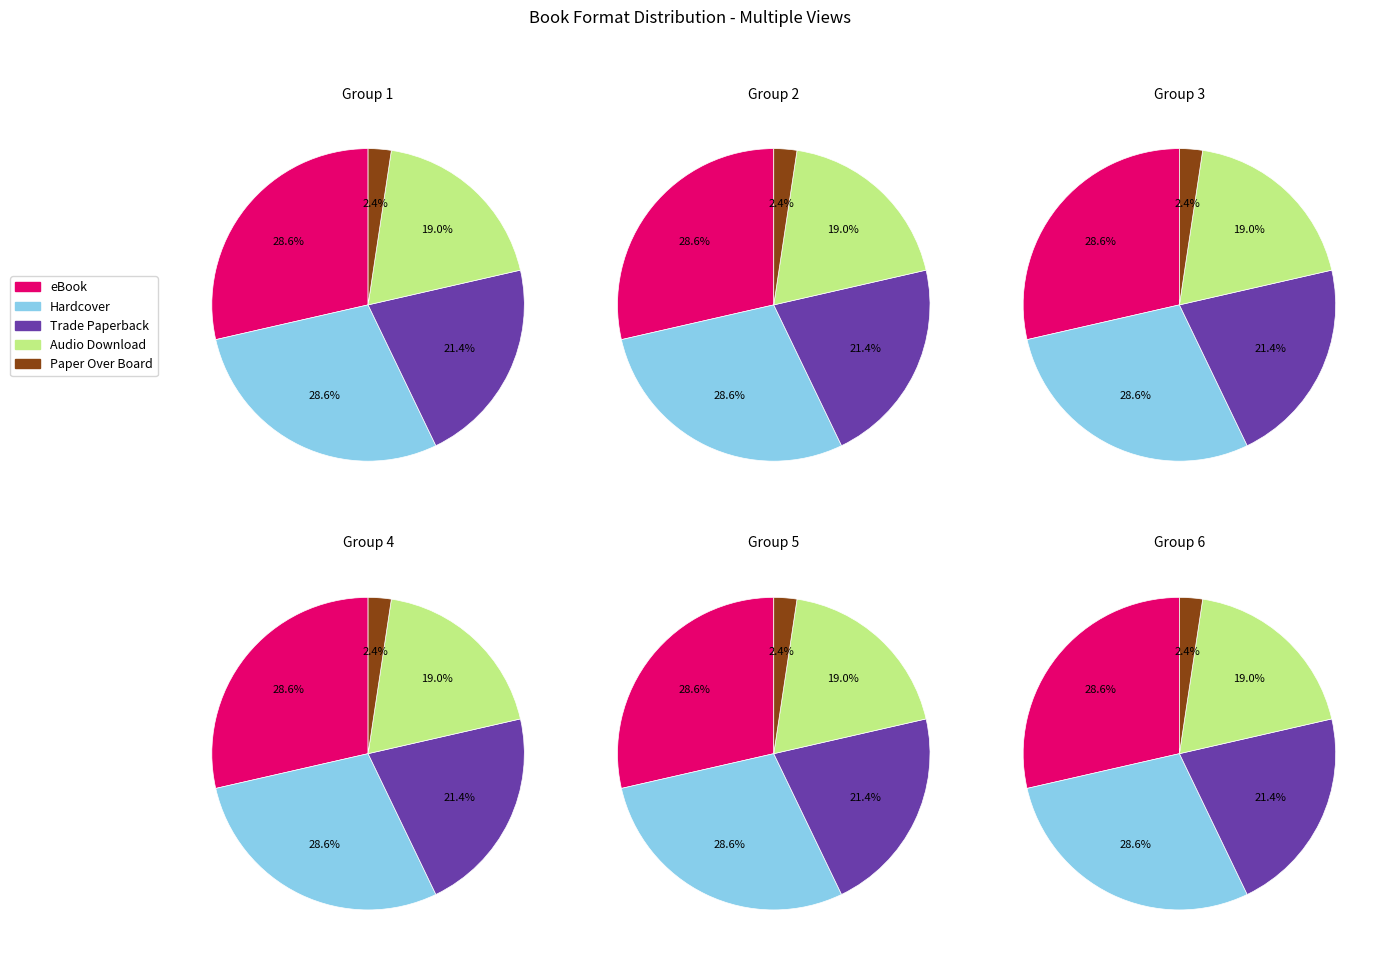

Does Audio Download represent more than half of the total?

No